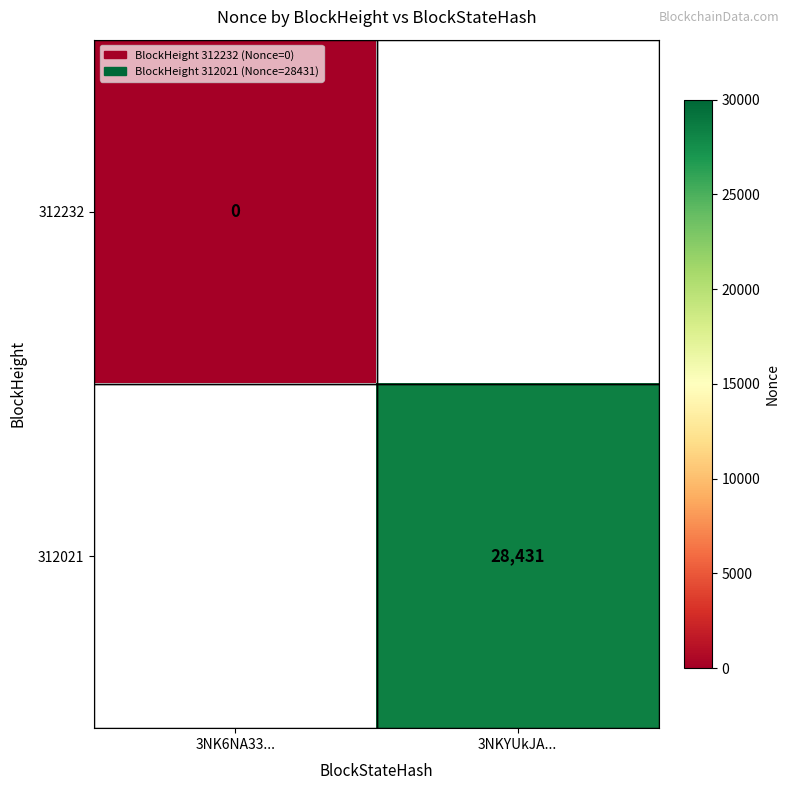

The 312021 series shows 28431 at 3NKYUkJA.... True or false?

True